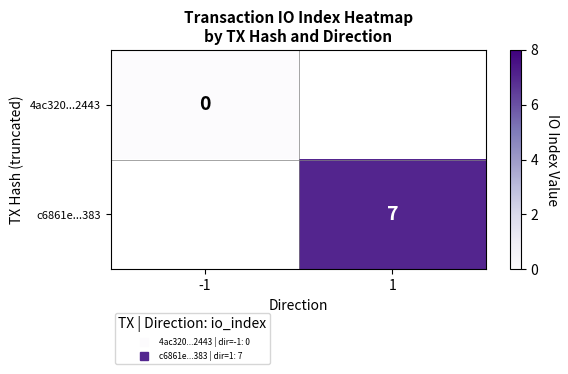

Between -1 and 1, which is larger?

1